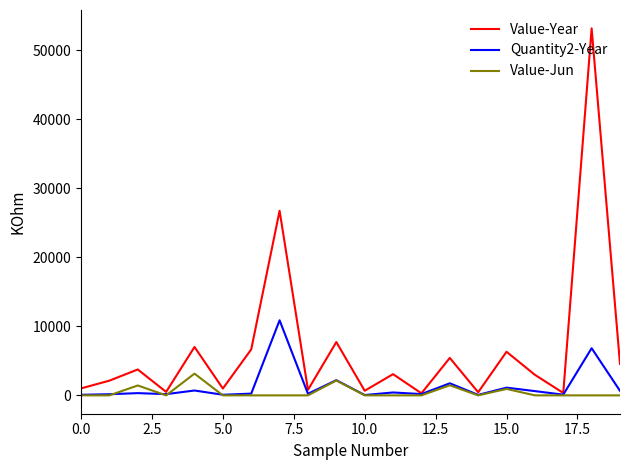

Which series has the largest total across all categories?

Value-Year